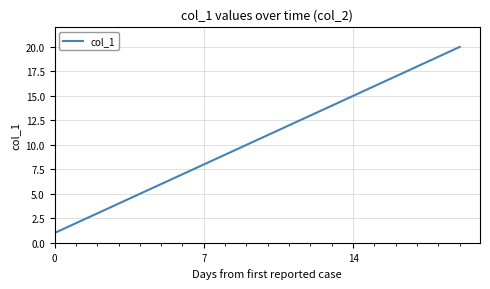

What is the maximum value shown in the chart?

20